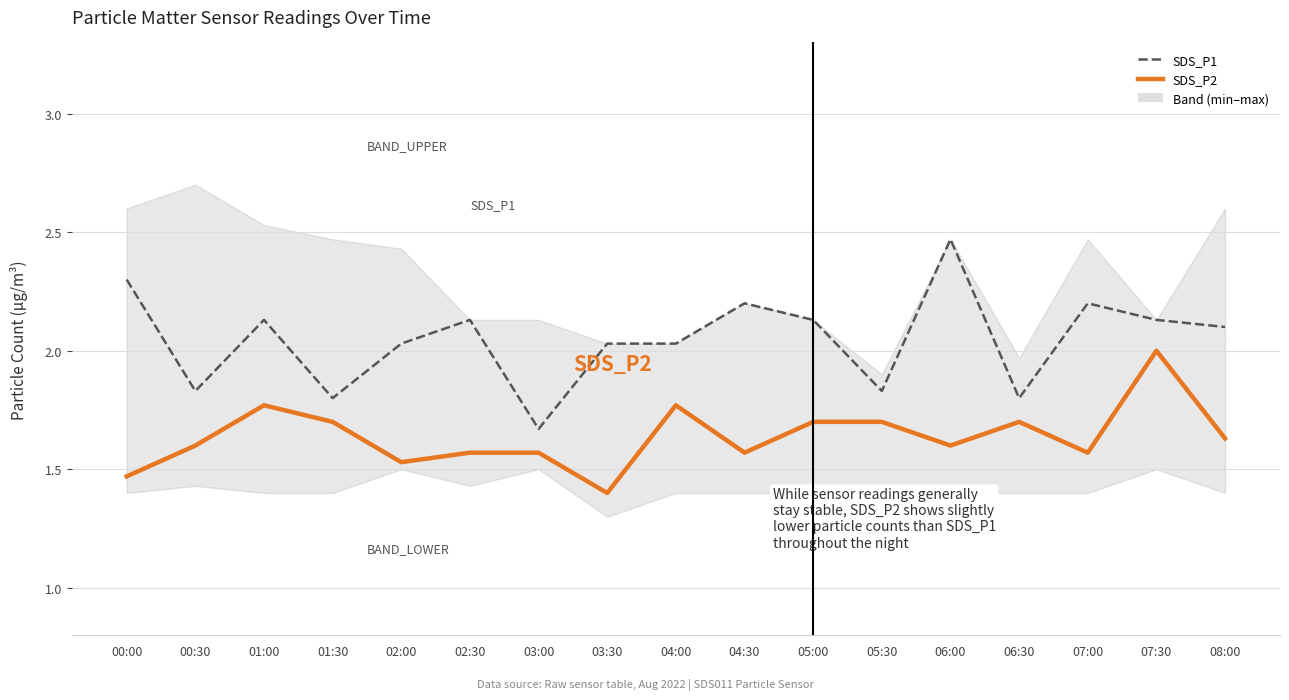

At which category is the sum across all series the highest?

07:30